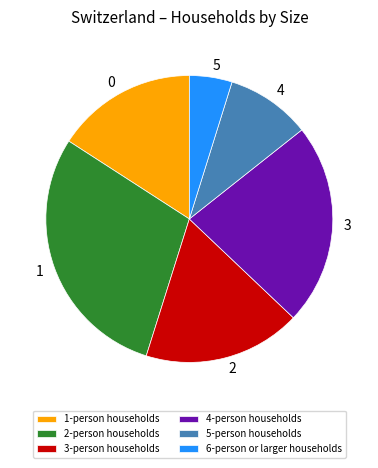

Rank the categories by value from highest to lowest.

2-person households, 4-person households, 3-person households, 1-person households, 5-person households, 6-person or larger households